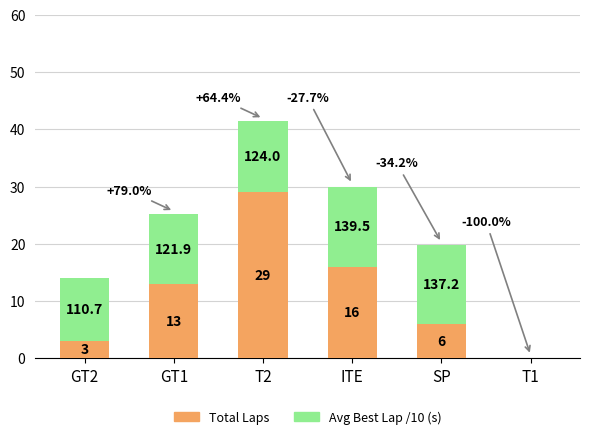

Which series has the largest range (max minus min)?

Total Laps